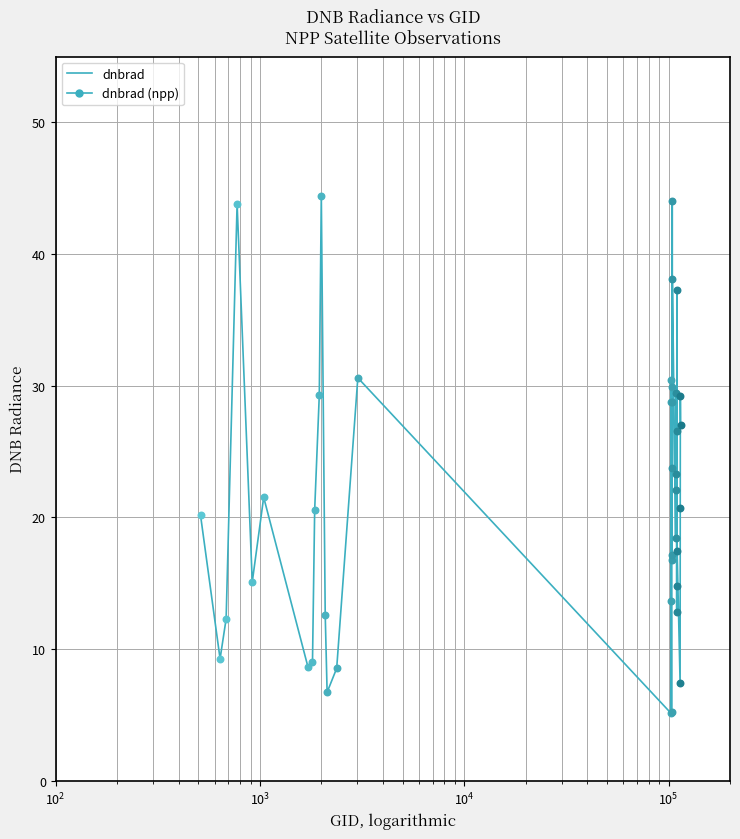

What is the difference between the maximum and minimum values?

39.3